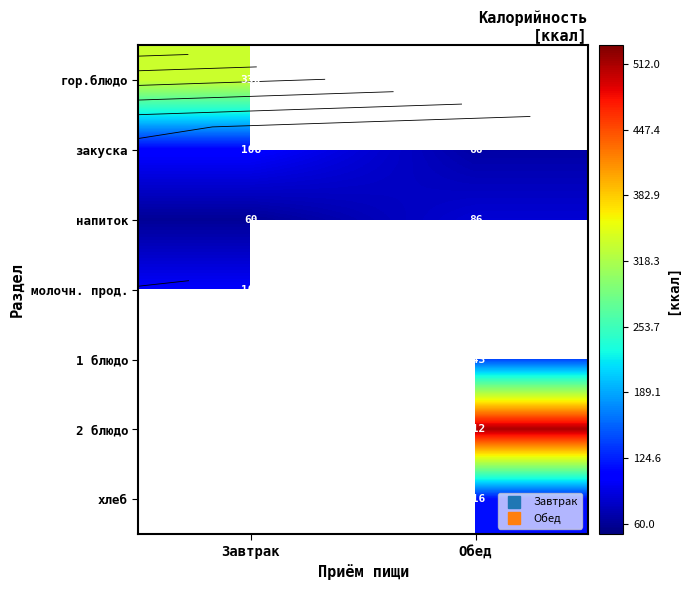

What is the highest value of the закуска series?

107.9